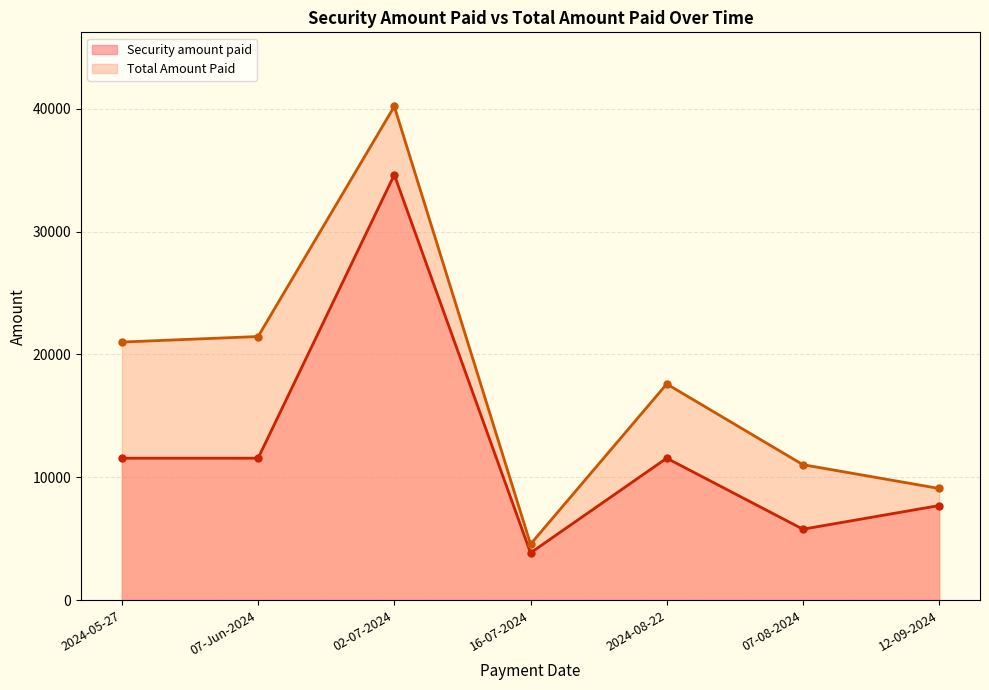

Which category has the highest value across all series?

02-07-2024